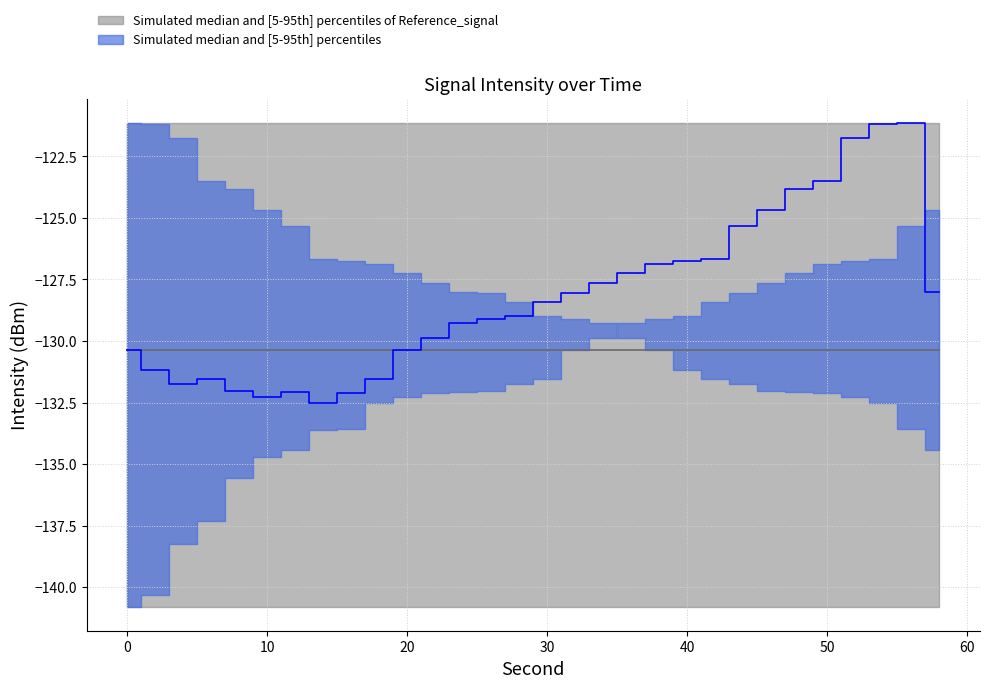

At which category is the sum across all series the highest?

56